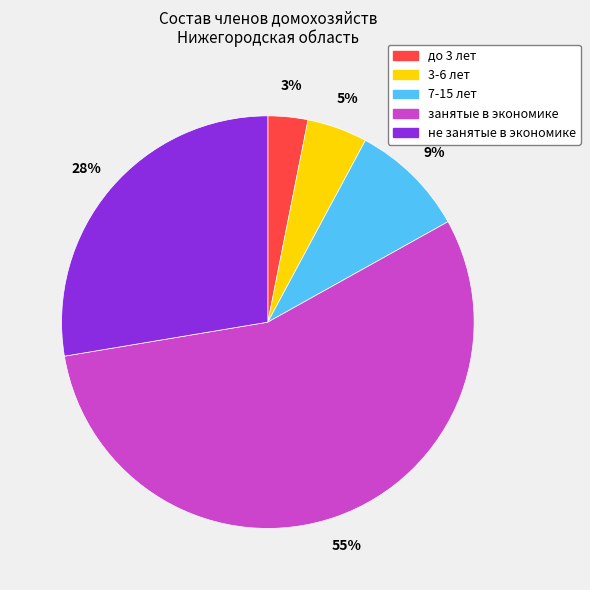

What percentage is the не занятые в экономике slice, to the nearest percent?

28%